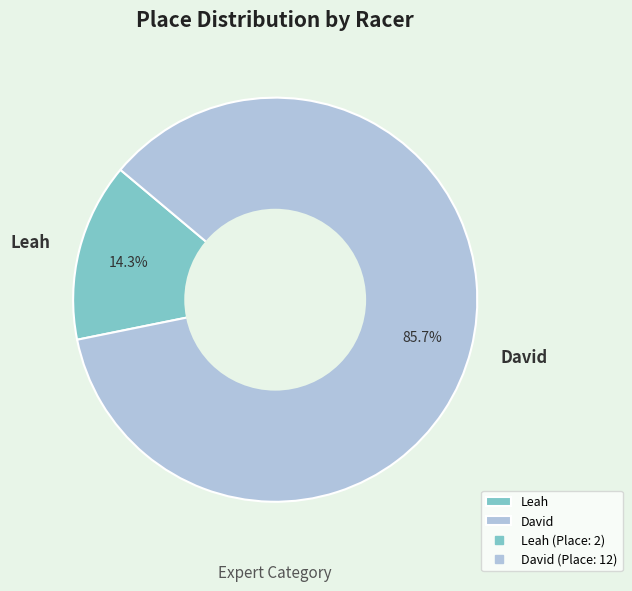

Rank the categories by value from highest to lowest.

David, Leah